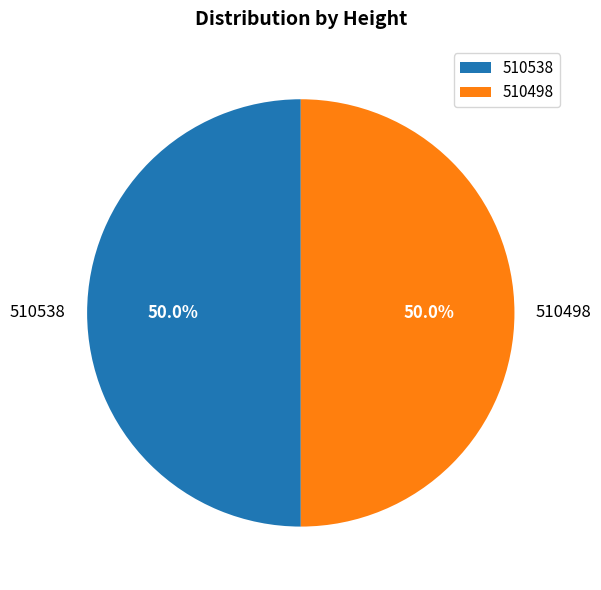

Approximately how many times larger is the value at 510538 compared to 510498?

1.0